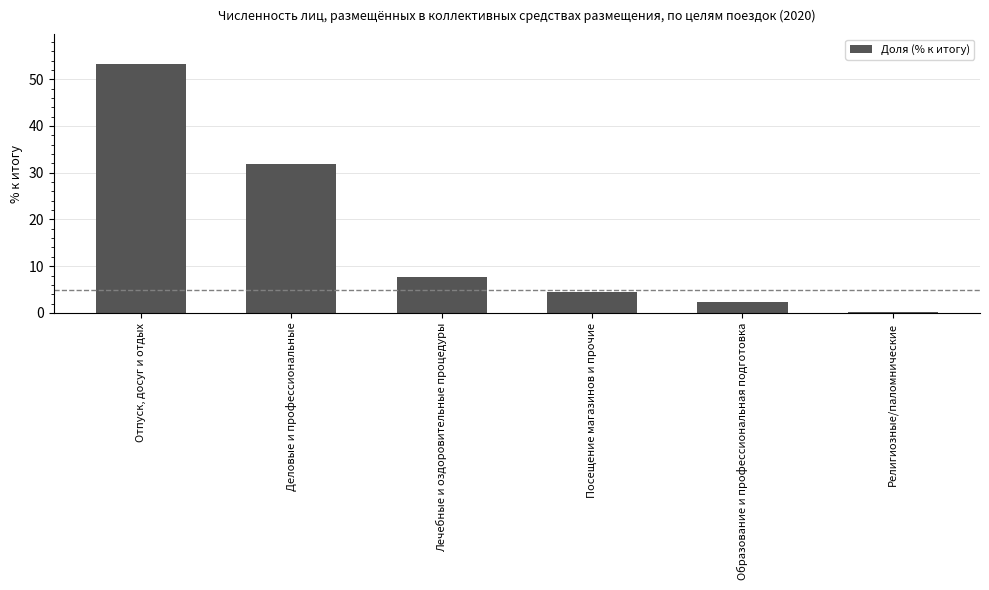

What is the sum of the values at Отпуск, досуг и отдых and Религиозные/паломнические?

53.5